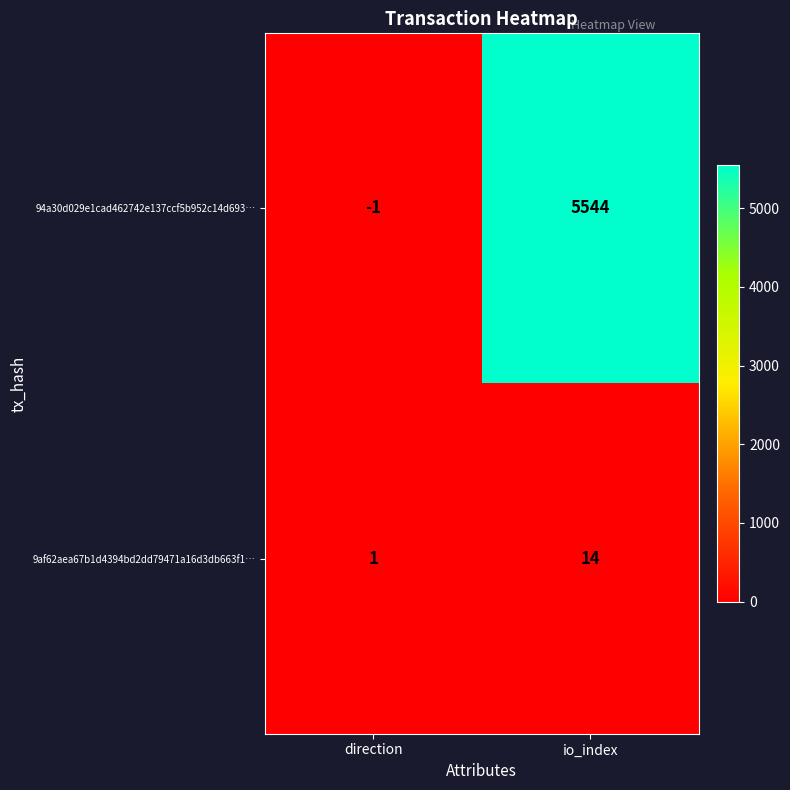

True or false: 9af62aea67b1d4394bd2dd79471a16d3db663f1… has a value of 1 at direction.

True